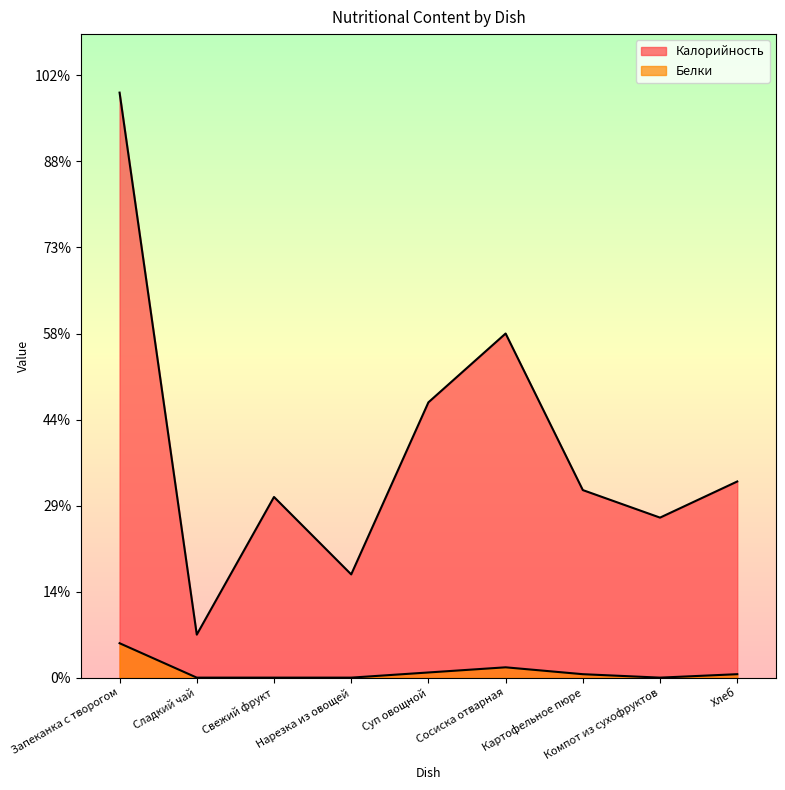

Reading right to left, transcribe all the data shown in this chart.

Калорийность: Хлеб=114	Компот из сухофруктов=93	Картофельное пюре=109	Сосиска отварная=200	Суп овощной=160	Нарезка из овощей=60	Свежий фрукт=105	Сладкий чай=25	Запеканка с творогом=340
Белки: Хлеб=2	Компот из сухофруктов=0	Картофельное пюре=2	Сосиска отварная=6	Суп овощной=3	Нарезка из овощей=0	Свежий фрукт=0	Сладкий чай=0	Запеканка с творогом=20